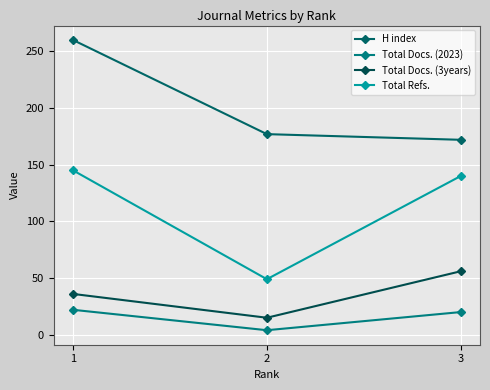

Count the Total Docs. (2023) values in the range 4 to 22.

3